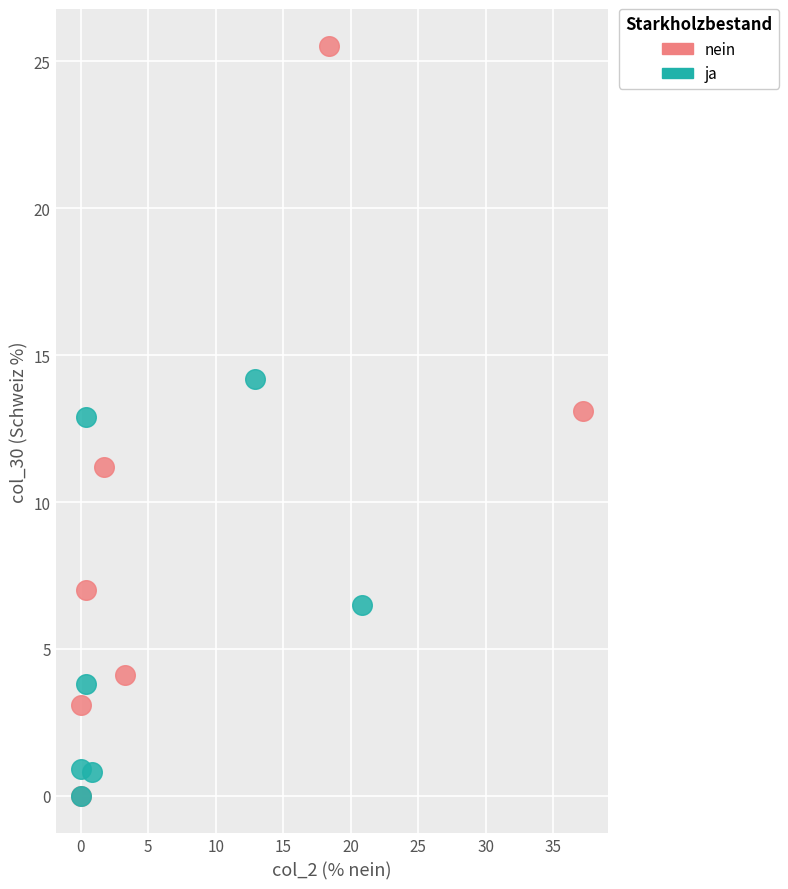

Which series reaches the maximum Y coordinate?

nein